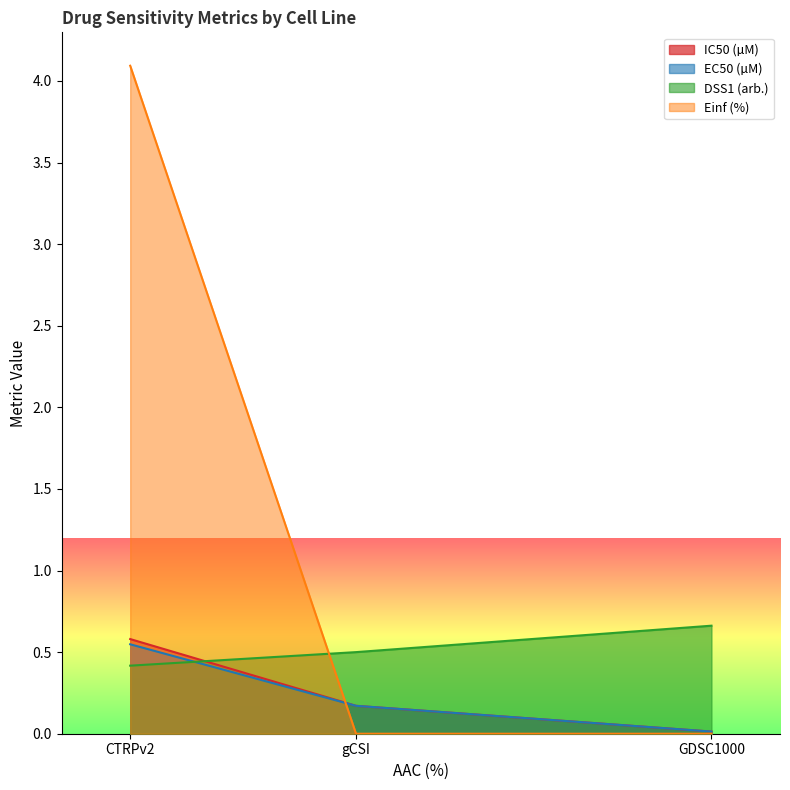

Between CTRPv2 and gCSI, which series saw the biggest shift?

Einf (%)